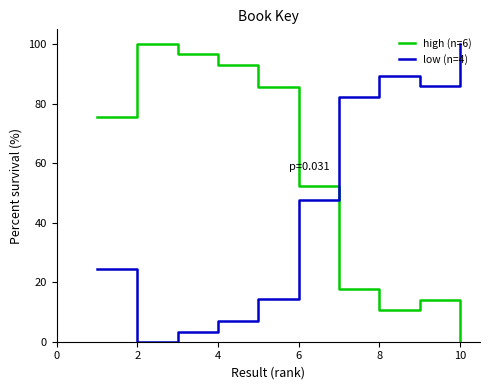

In high (n=6), how many points are lower than both neighbors (excluding endpoints)?

1